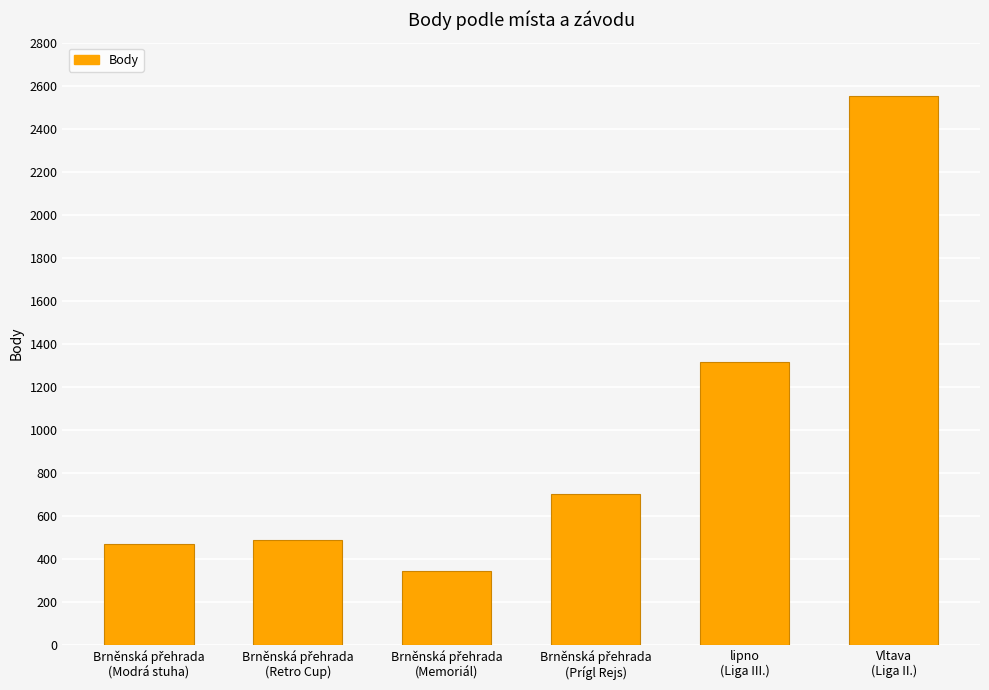

What is the minimum value shown in the chart?

344